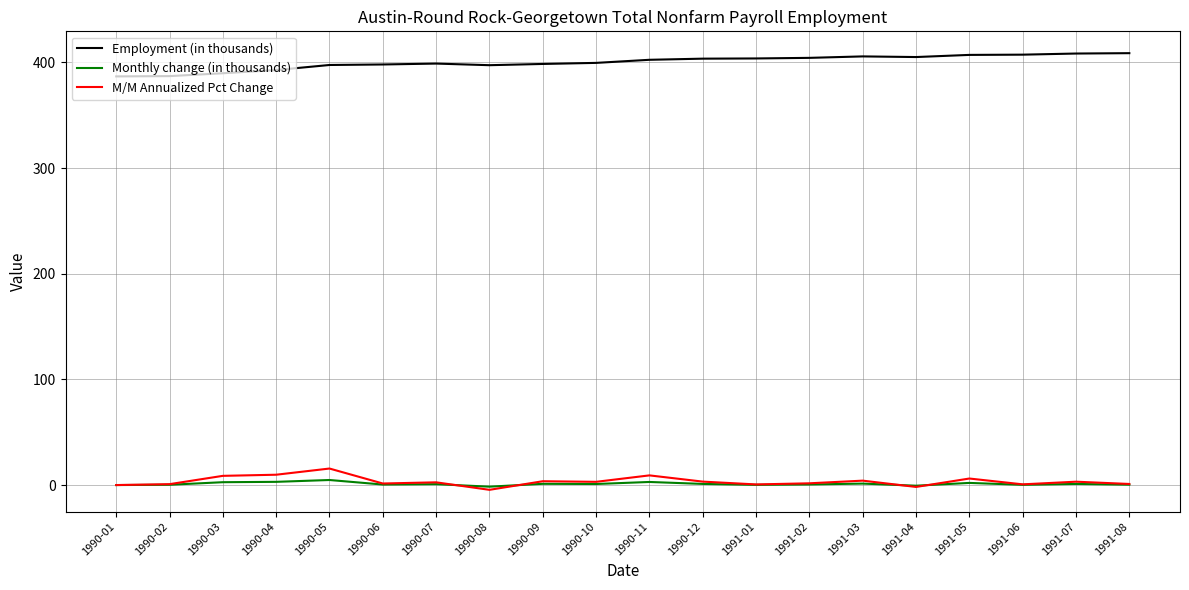

True or false: M/M Annualized Pct Change and Employment (in thousands) cross at least once.

False